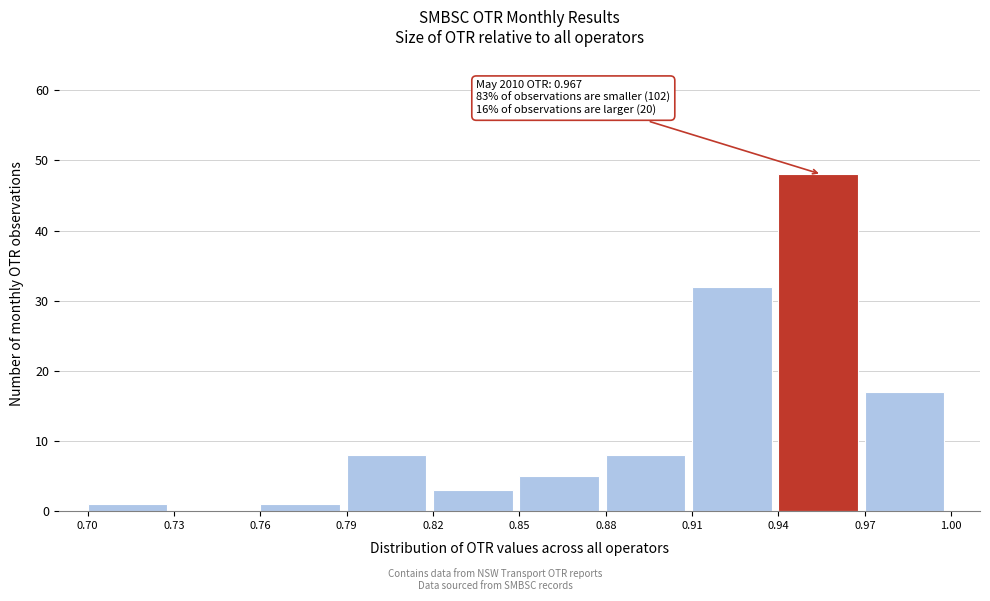

Over which range of the x-axis is the bar tallest?

0.94 to 0.97